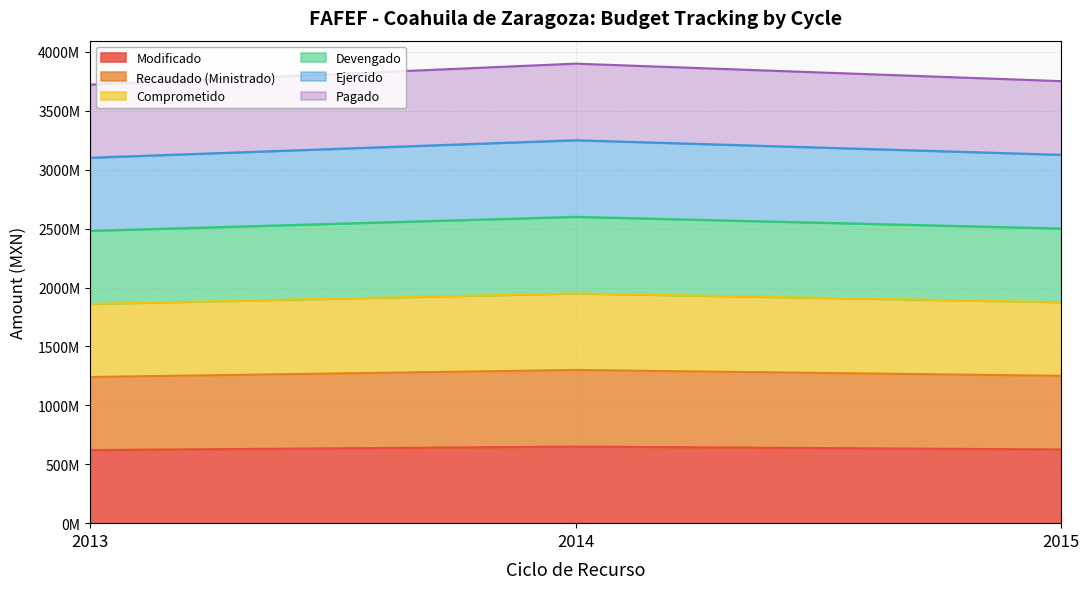

List the series in order of their overall mean, lowest first.

Modificado, Pagado, Ejercido, Devengado, Comprometido, Recaudado (Ministrado)